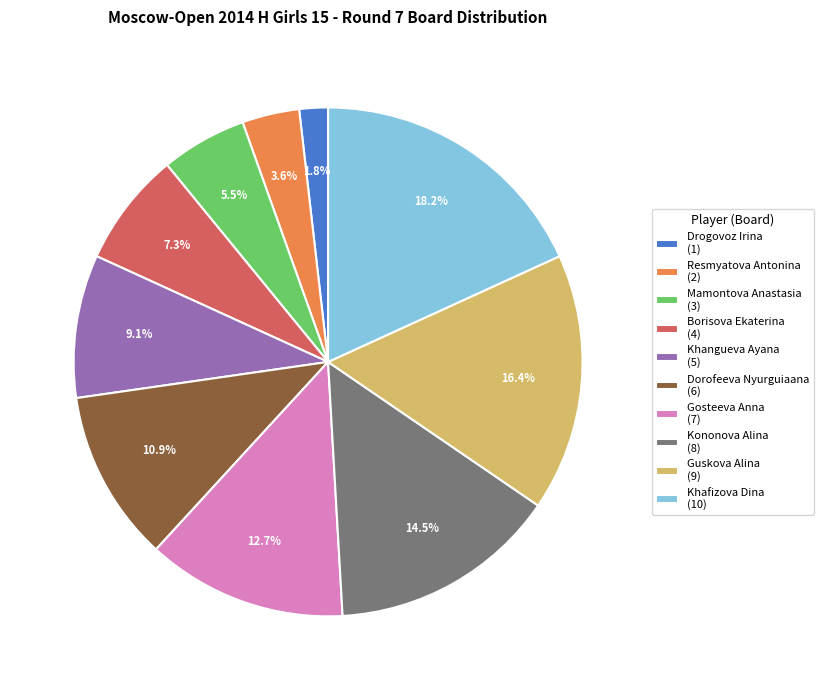

To the nearest percent, what is the difference between the Drogovoz Irina and Guskova Alina slice percentages?

15%